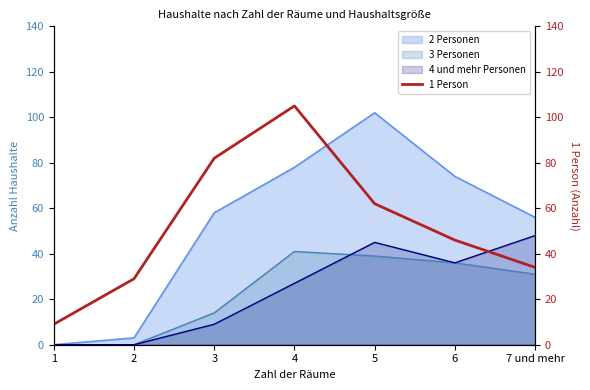

What is the change in value from 3 to 4?

+23